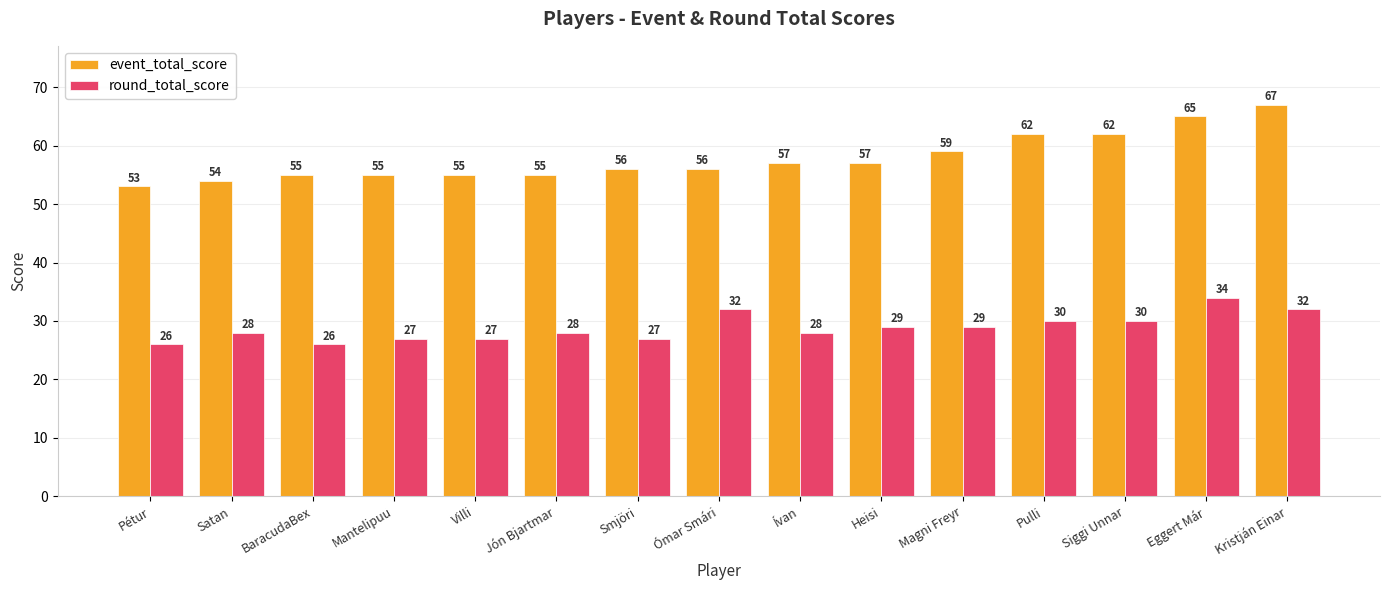

At which label does round_total_score reach its peak?

Eggert Már